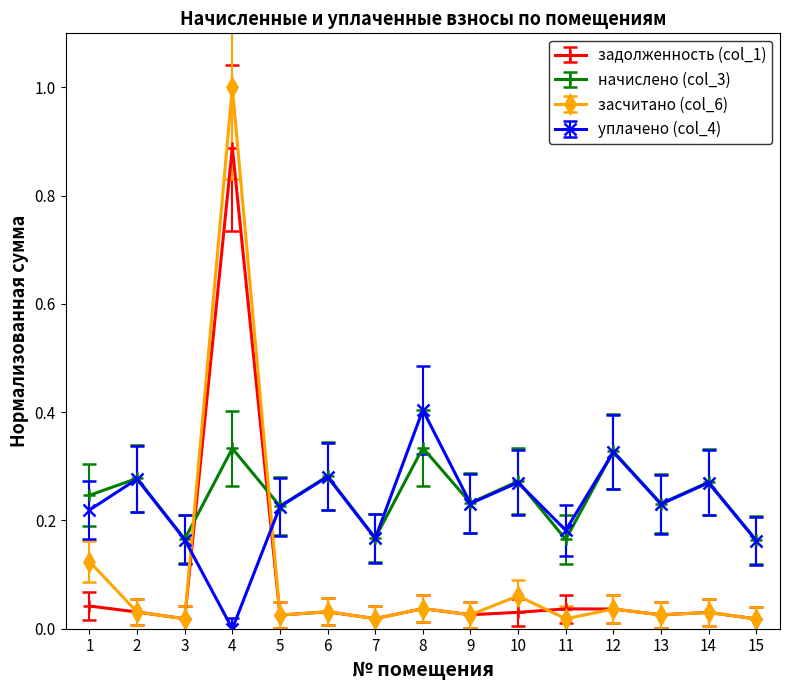

True or false: засчитано (col_6) and задолженность (col_1) cross at least once.

True